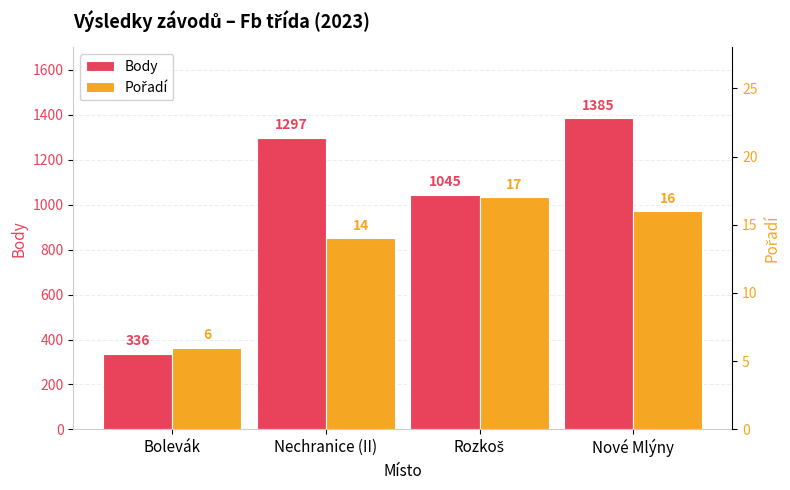

At which category is the sum across all series the highest?

Nové Mlýny